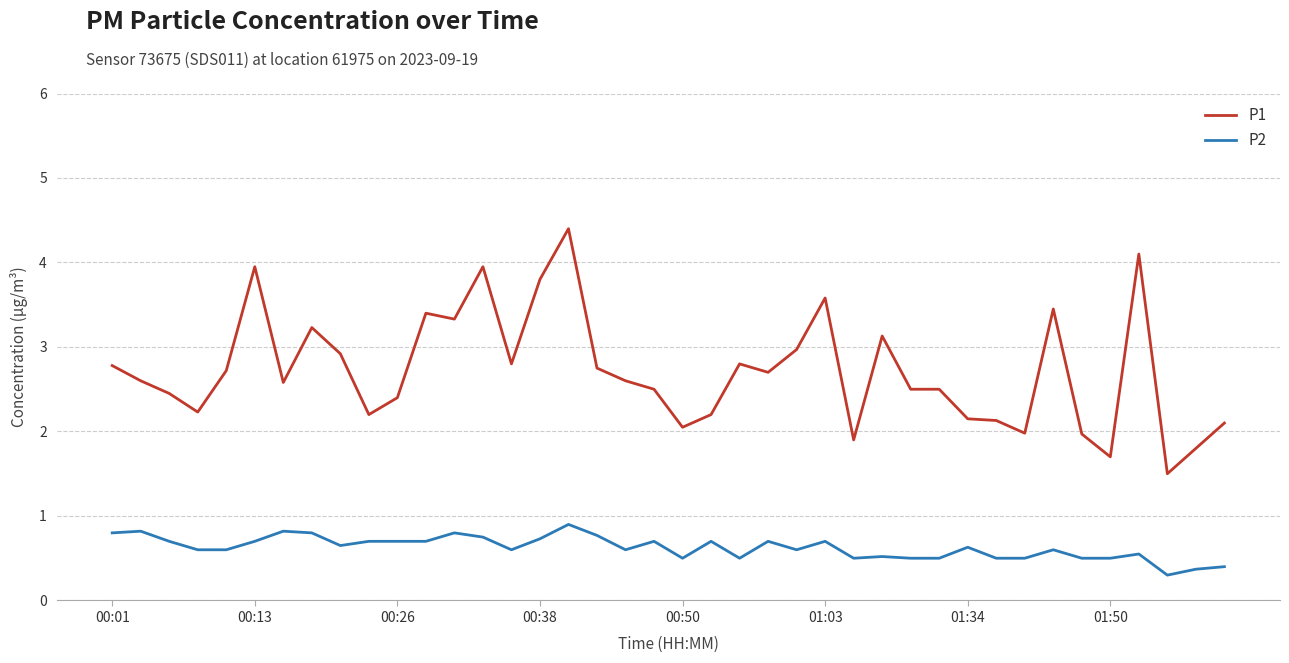

What is the minimum value for P1?

1.5